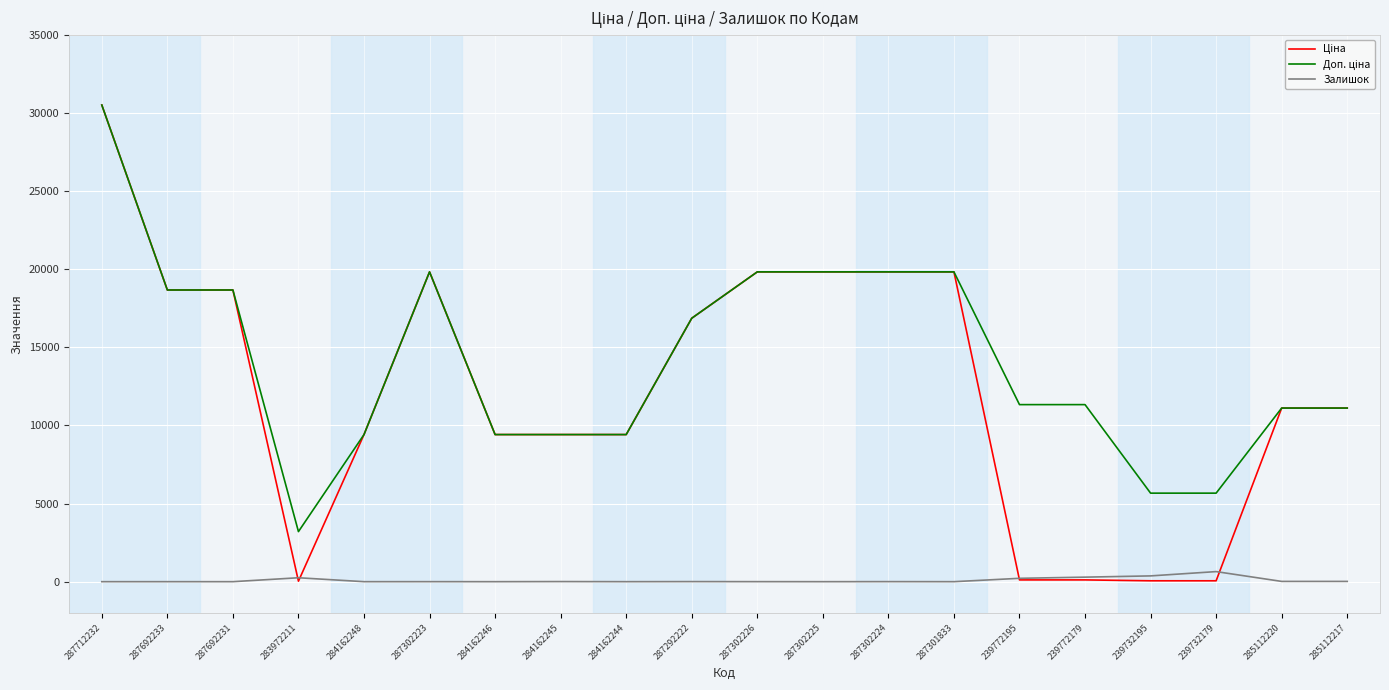

What is the total value across all series at 239772195?

11662.3